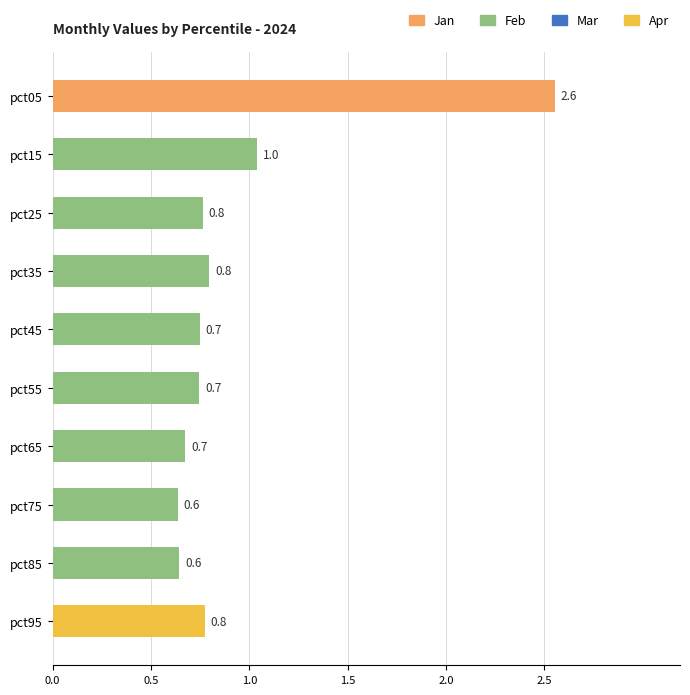

Is it true that the value at pct65 is 0.7?

True